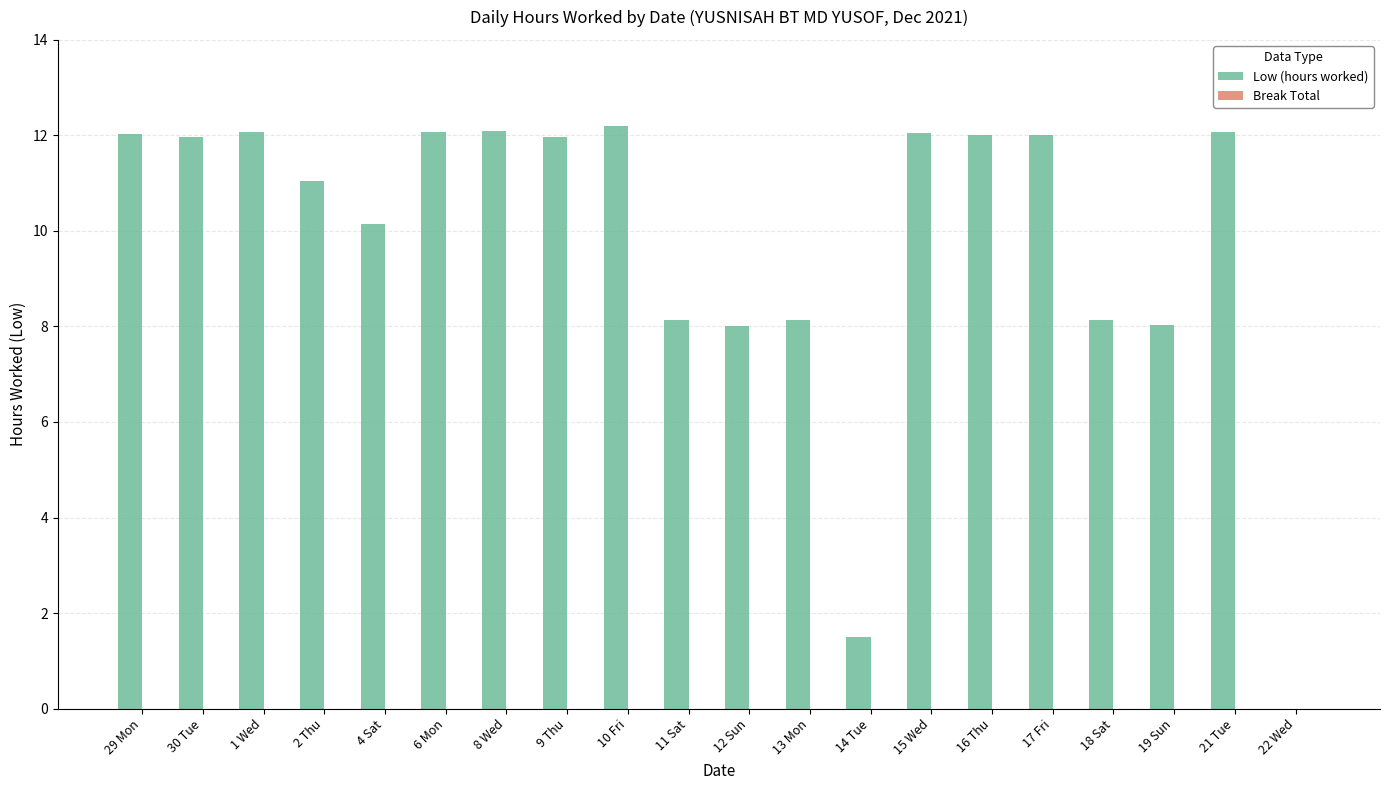

What is the maximum value shown in the chart?

12.2